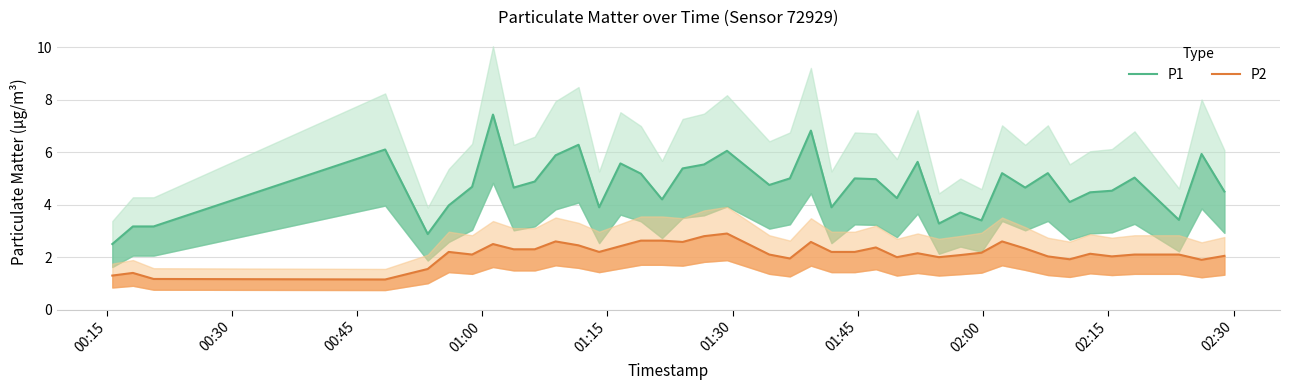

Rank the series by their maximum value, from lowest to highest.

P2, P1